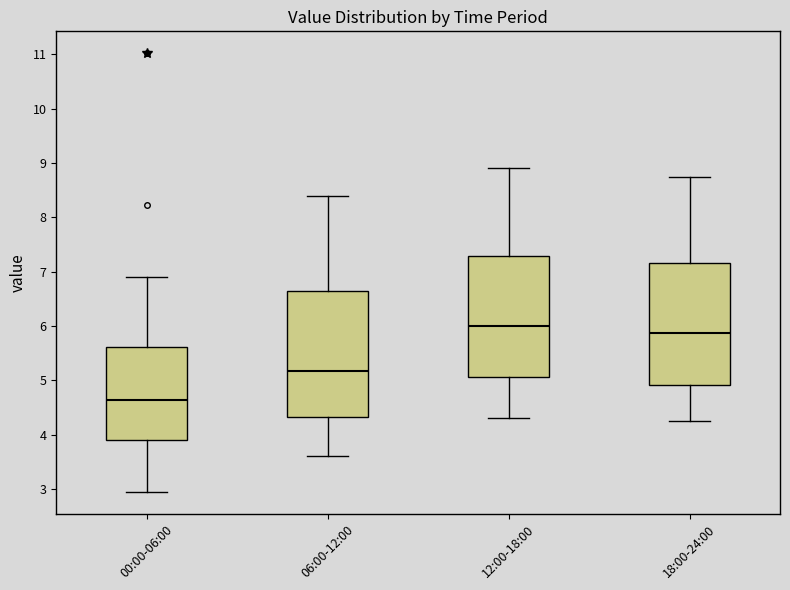

Where does the median line of the box for 00:00-06:00 sit on the y-axis? The values are not printed on the chart, so give them approximately, as read against the axis.

4.6